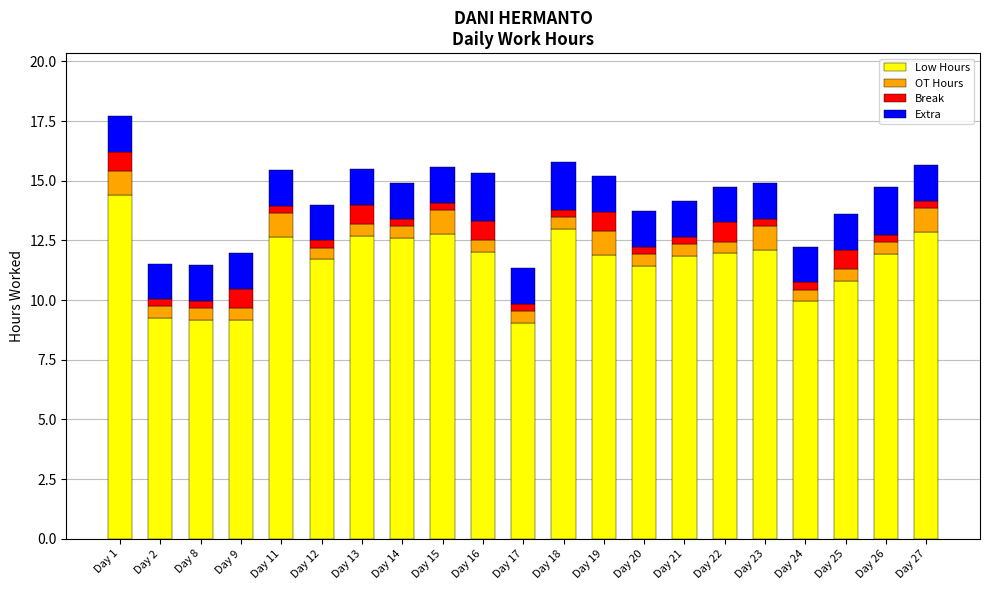

What is the highest value of the Low Hours series?

14.4